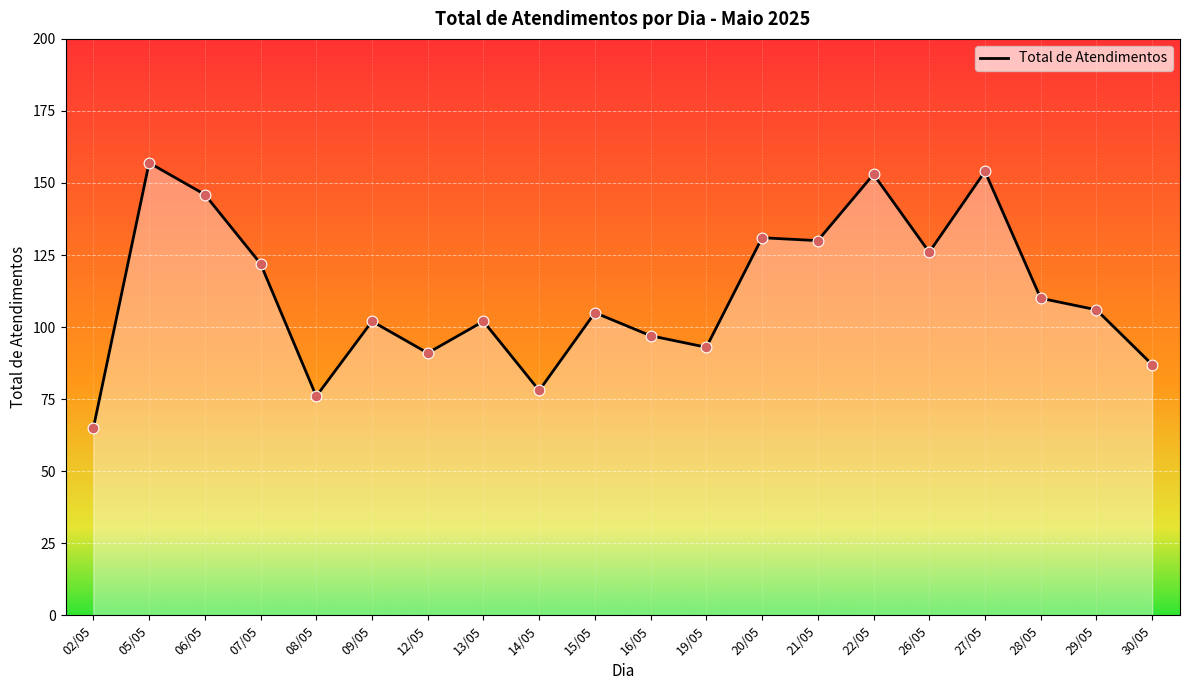

Approximately how many times larger is the value at 07/05 compared to 09/05?

1.2